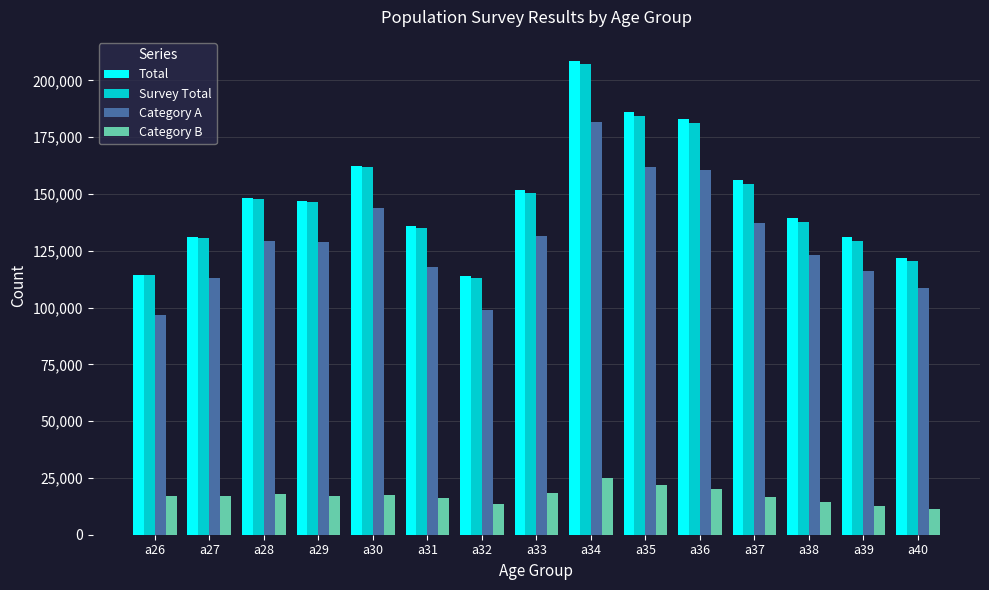

What is the total value across all series at a35?

554036